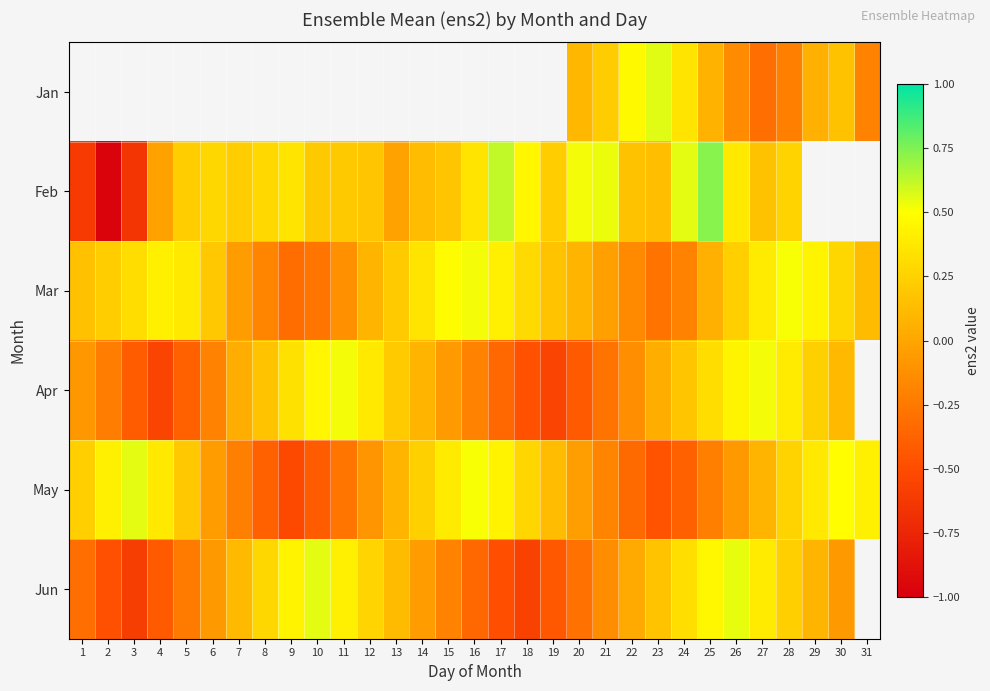

What is the sum of the Mar values at 15 and 16?

1.0